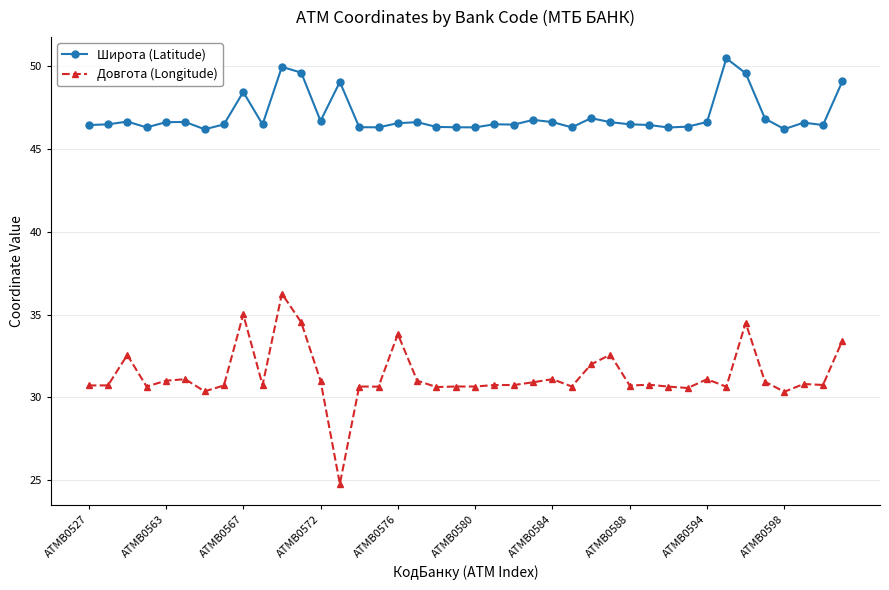

True or false: Широта (Latitude) and Довгота (Longitude) intersect in this chart.

False